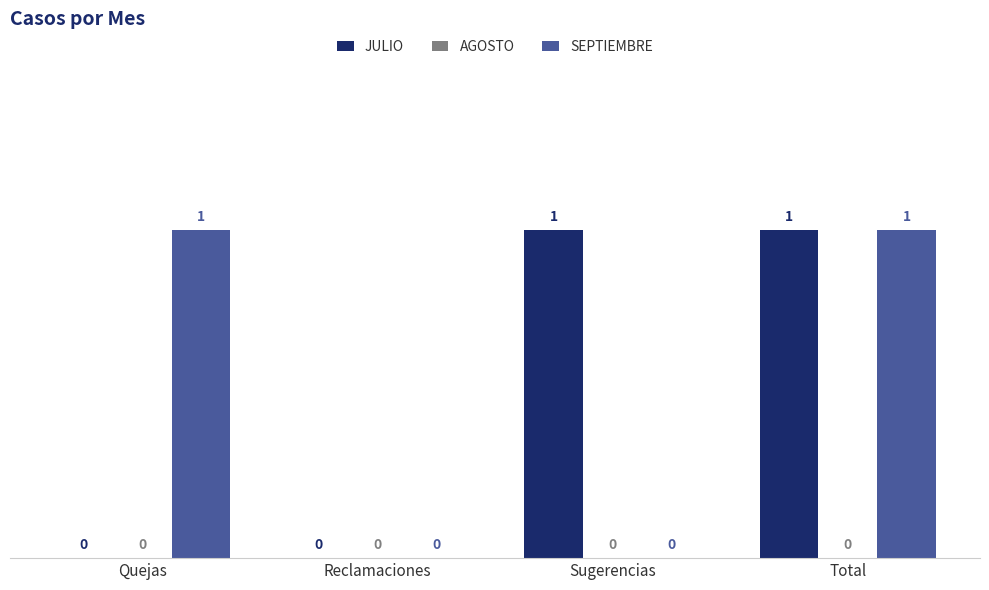

Count the JULIO values in the range 0 to 1.

4